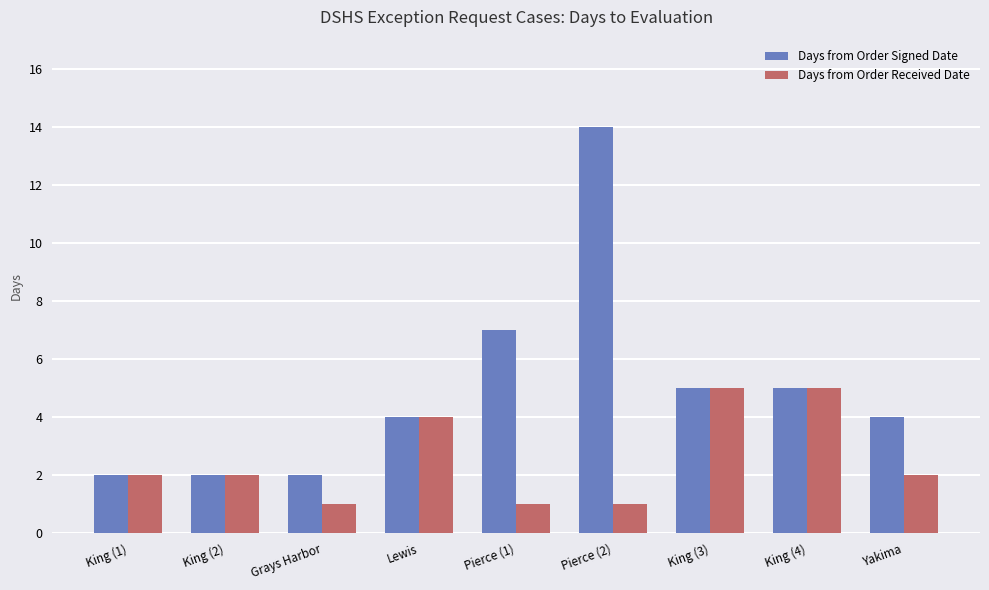

How many distinct data groups are displayed?

2